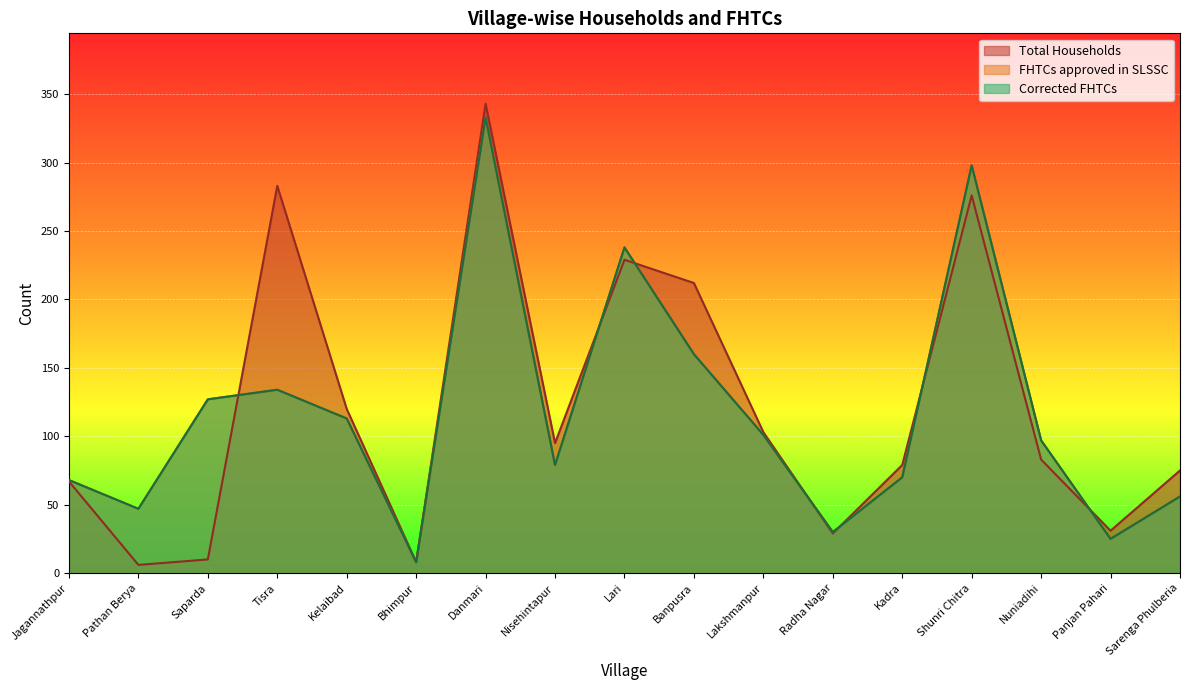

What is the difference between the maximum and minimum values in the Total Households series?

337